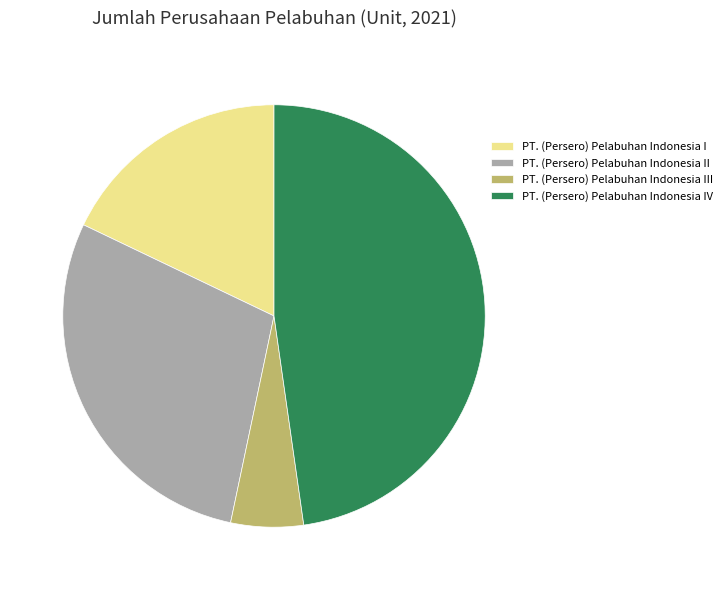

Rank the categories by value from lowest to highest.

PT. (Persero) Pelabuhan Indonesia III, PT. (Persero) Pelabuhan Indonesia I, PT. (Persero) Pelabuhan Indonesia II, PT. (Persero) Pelabuhan Indonesia IV